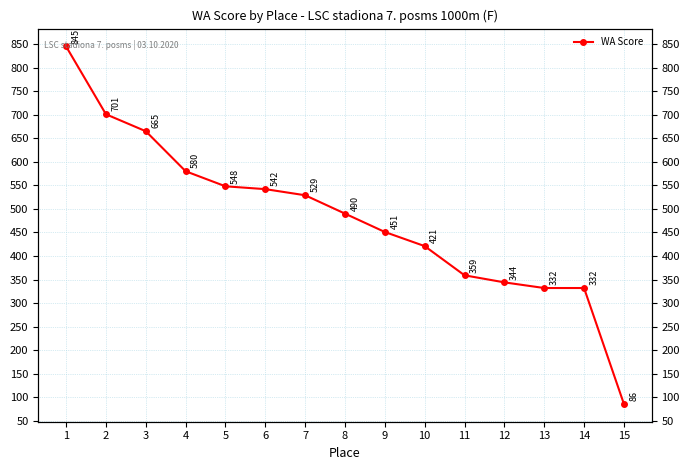

Count the number of categories in the chart.

15